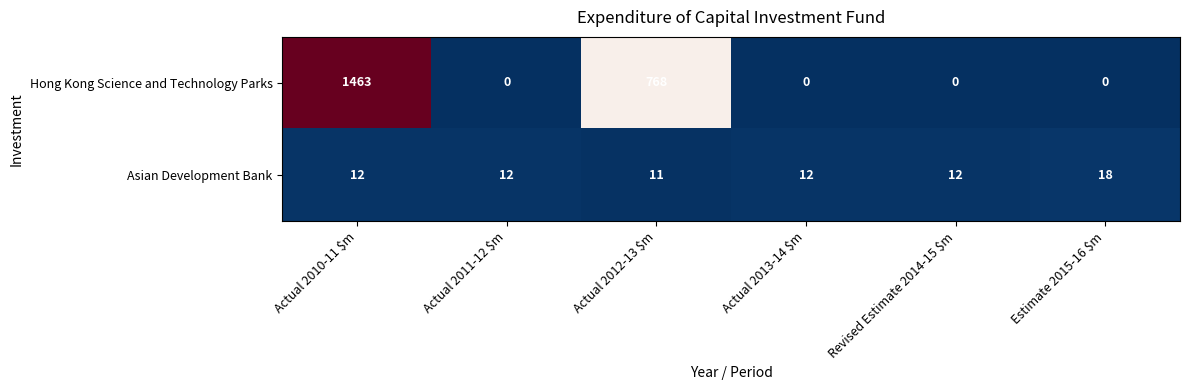

How many data points in Asian Development Bank are less than 12?

1